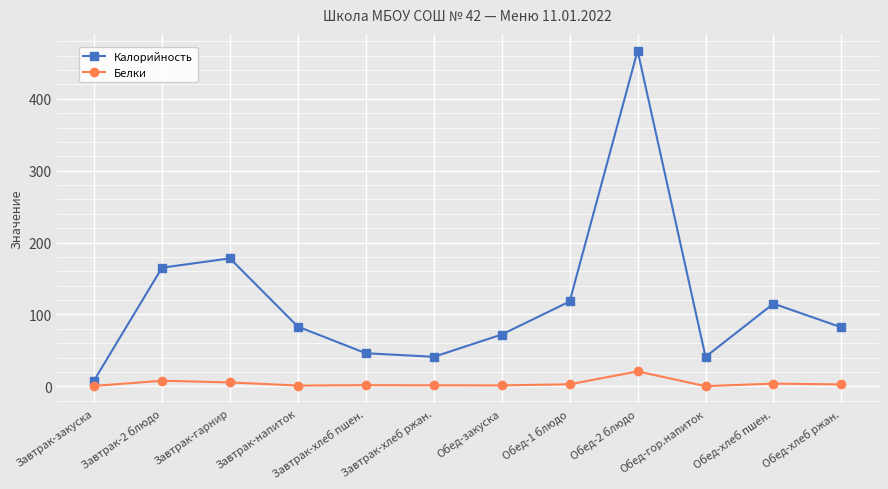

Count the number of data series in this chart.

2